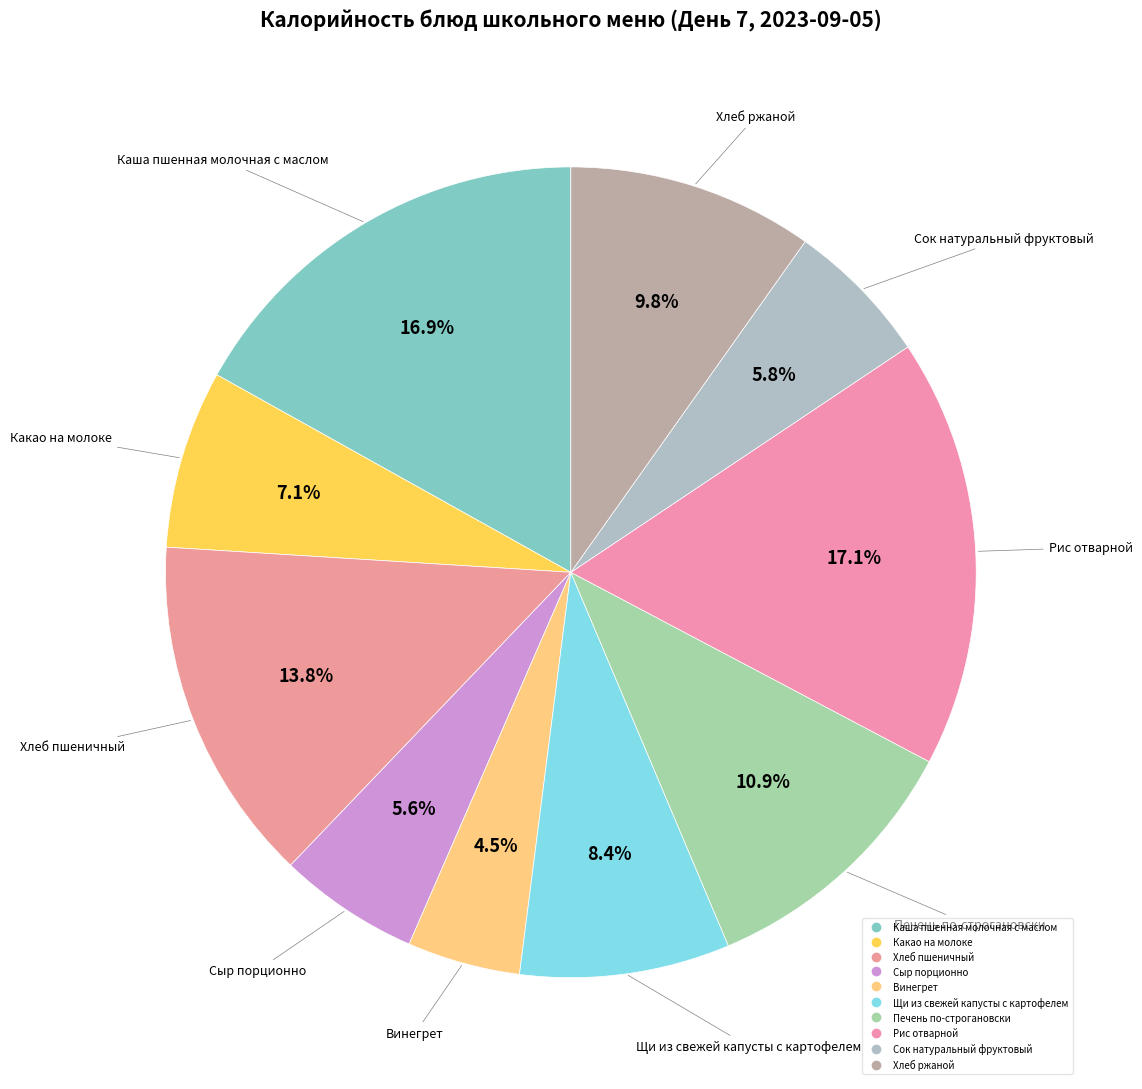

How many slices are in this pie chart?

10